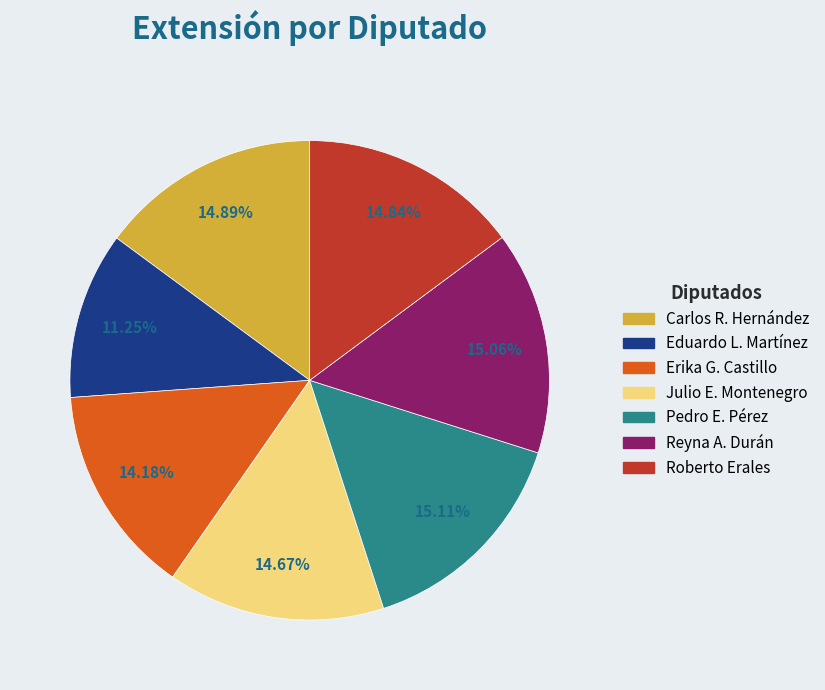

Is there a majority slice in this chart?

No